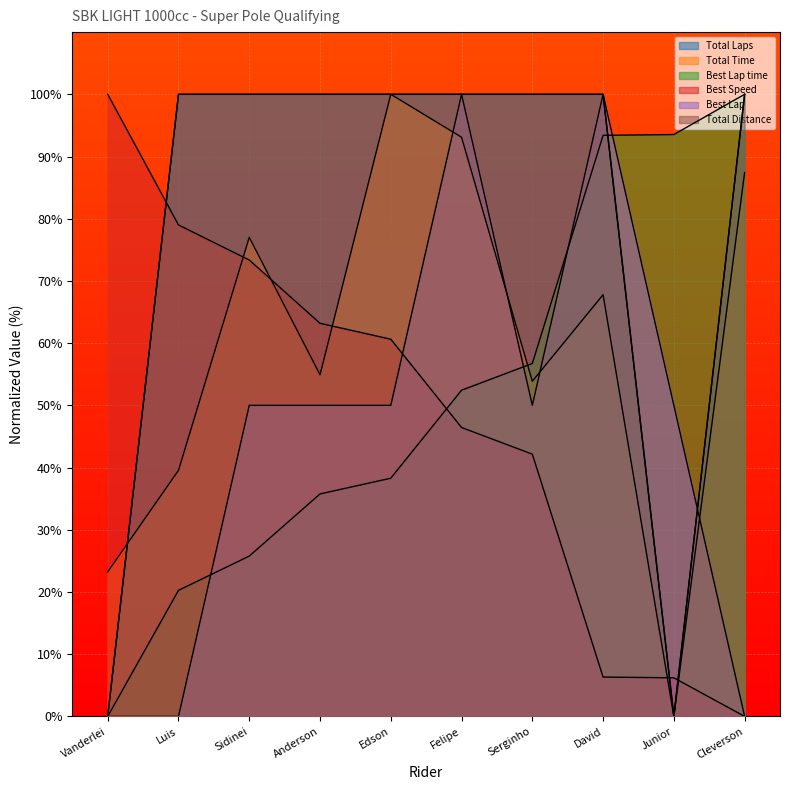

The value of Total Distance at Edson is 100.0. True or false?

True